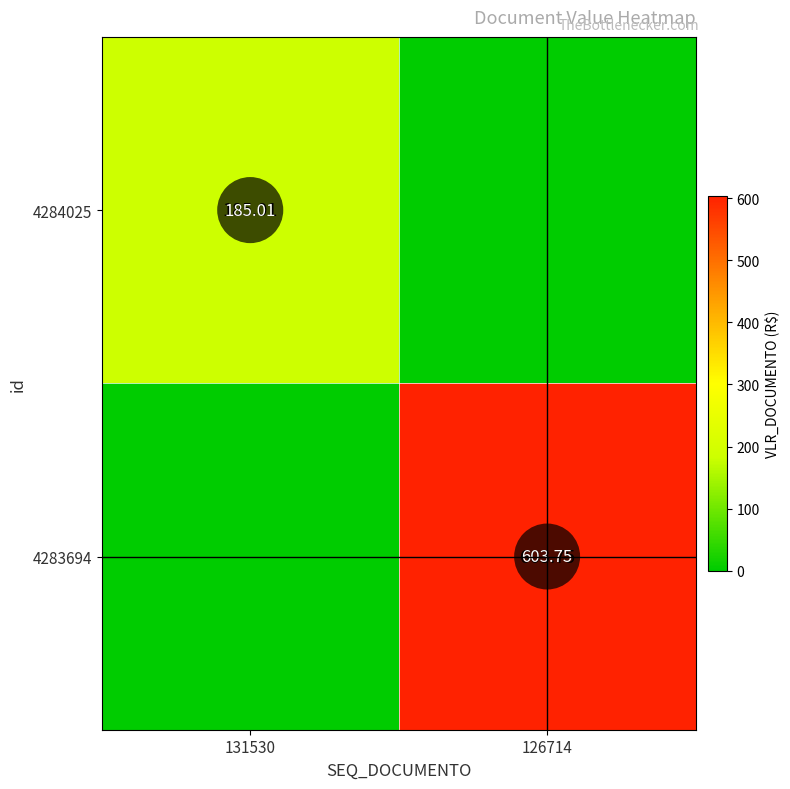

Read the 4284025 value at 131530.

185.0